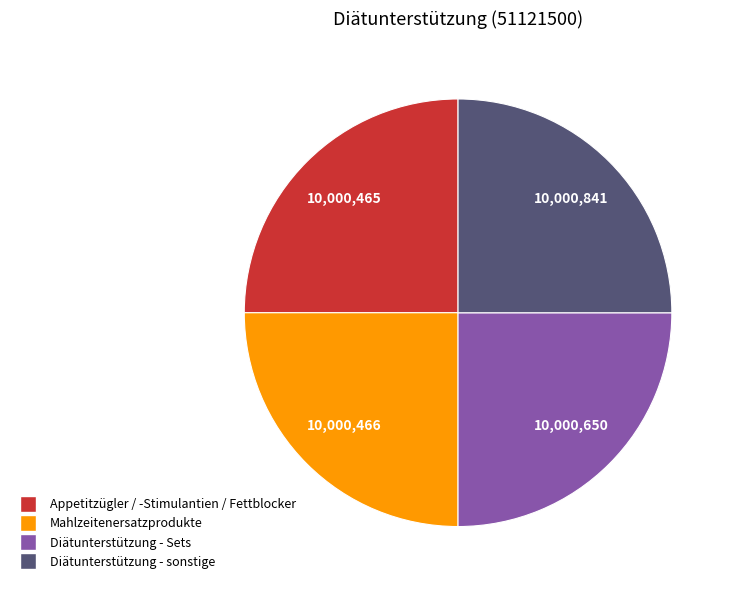

The Mahlzeitenersatzprodukte slice represents 15% of the pie. True or false?

False